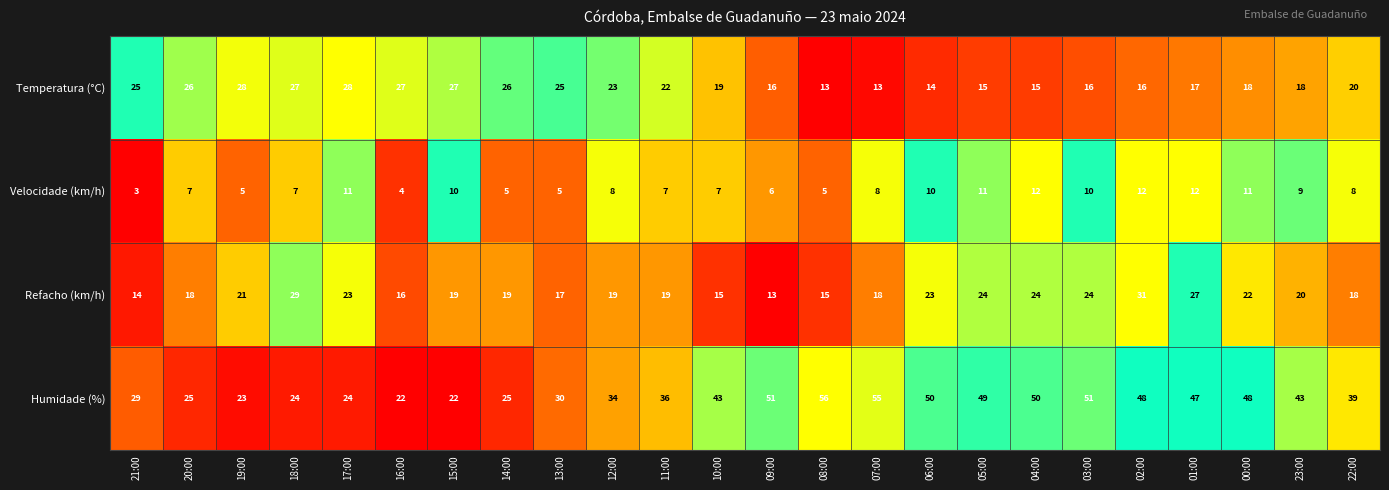

Is it true that Humidade (%) equals 43 at 13:00?

False